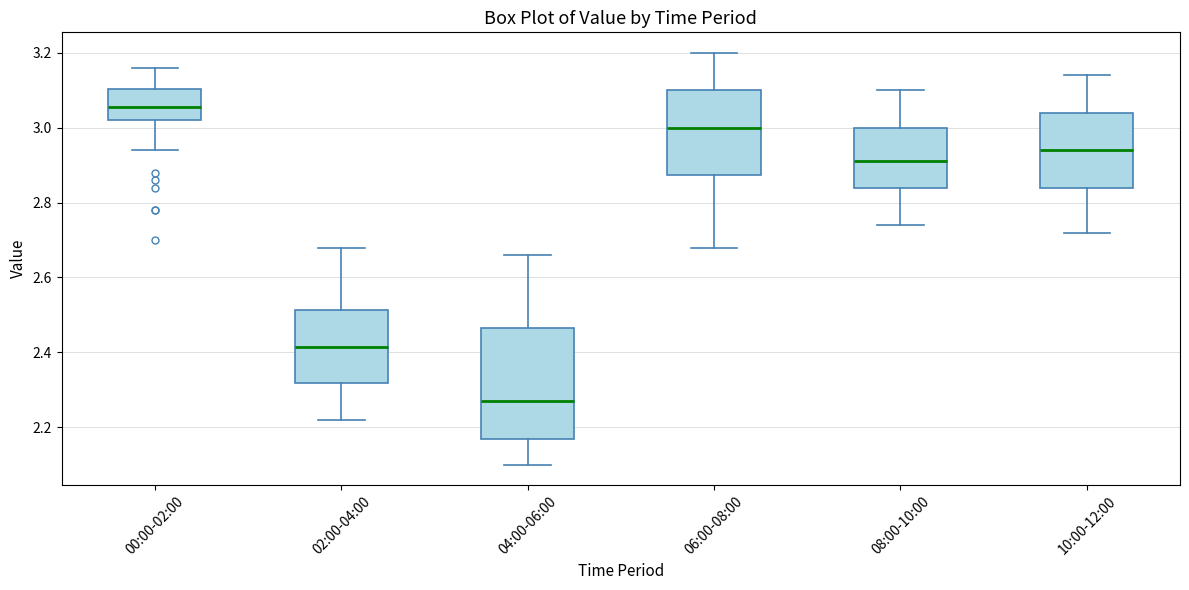

Which box's median line is the highest?

00:00-02:00